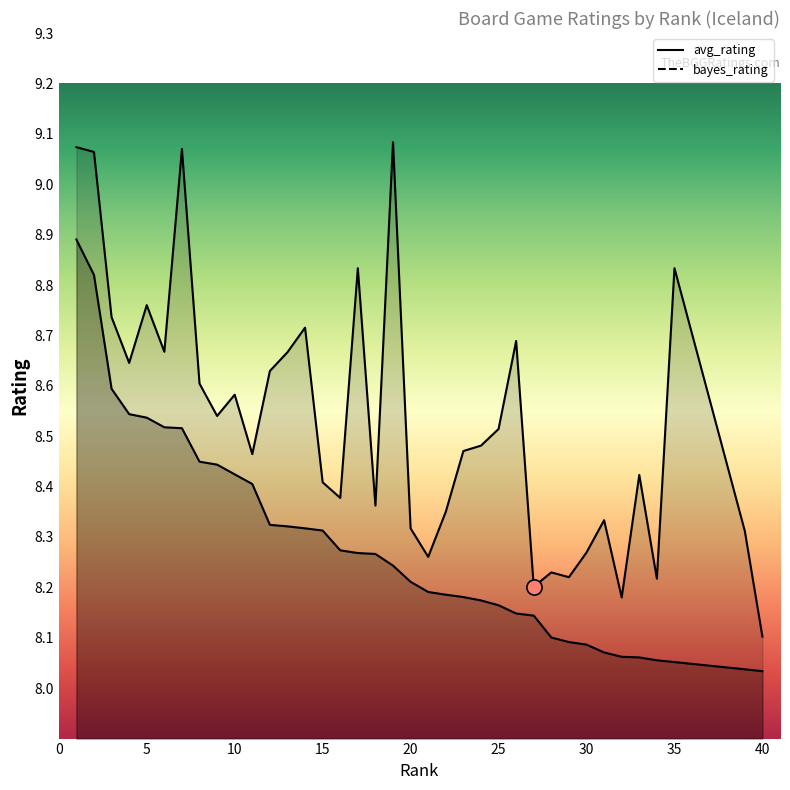

At which category is the sum across all series the highest?

1